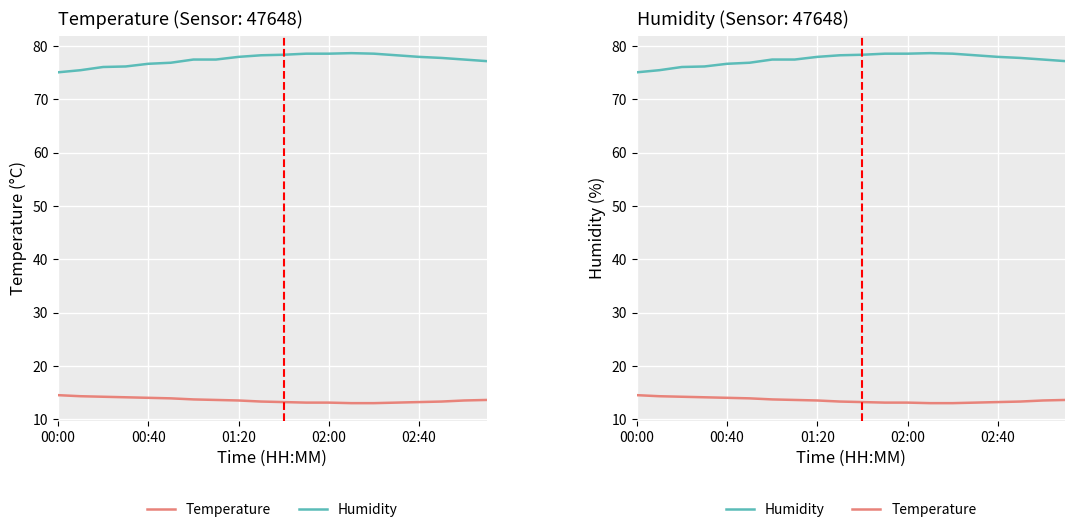

What is the sum of the Temperature values at 01:20 and 8?

27.7